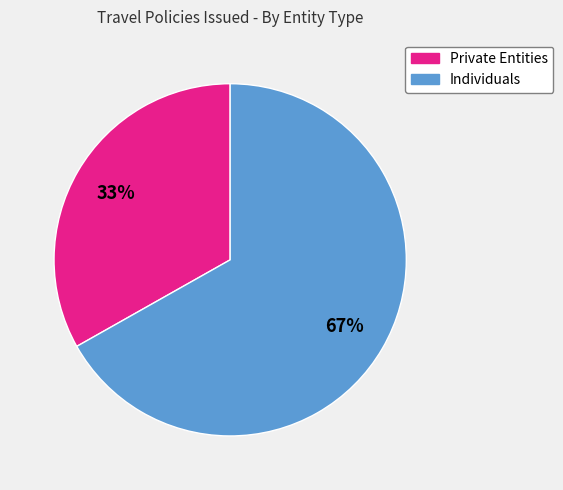

To the nearest percent, what percentage of the pie is Individuals?

67%